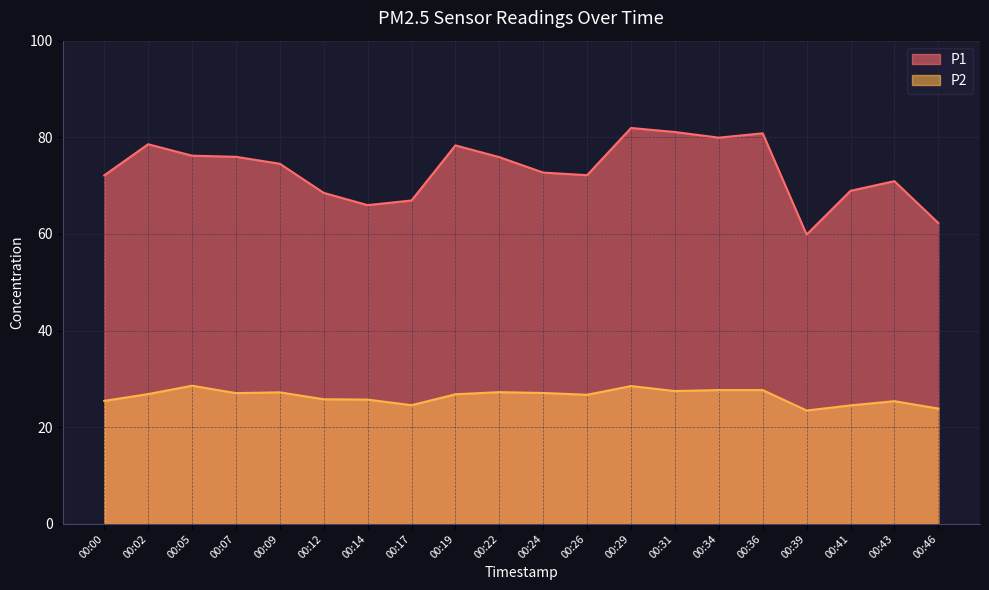

Rank the series by their average value, from highest to lowest.

P1, P2